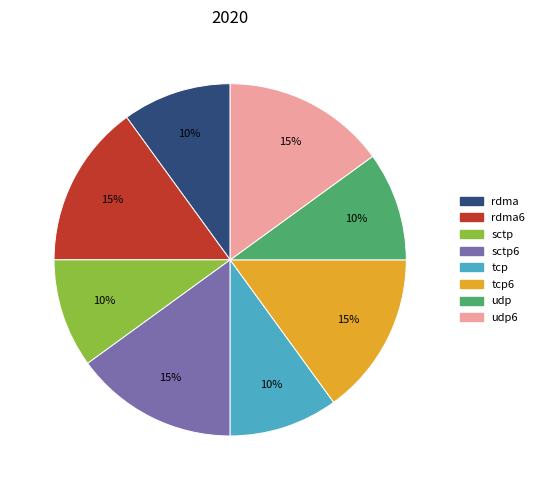

To the nearest percent, what is the difference between the largest and smallest slice percentages?

5%